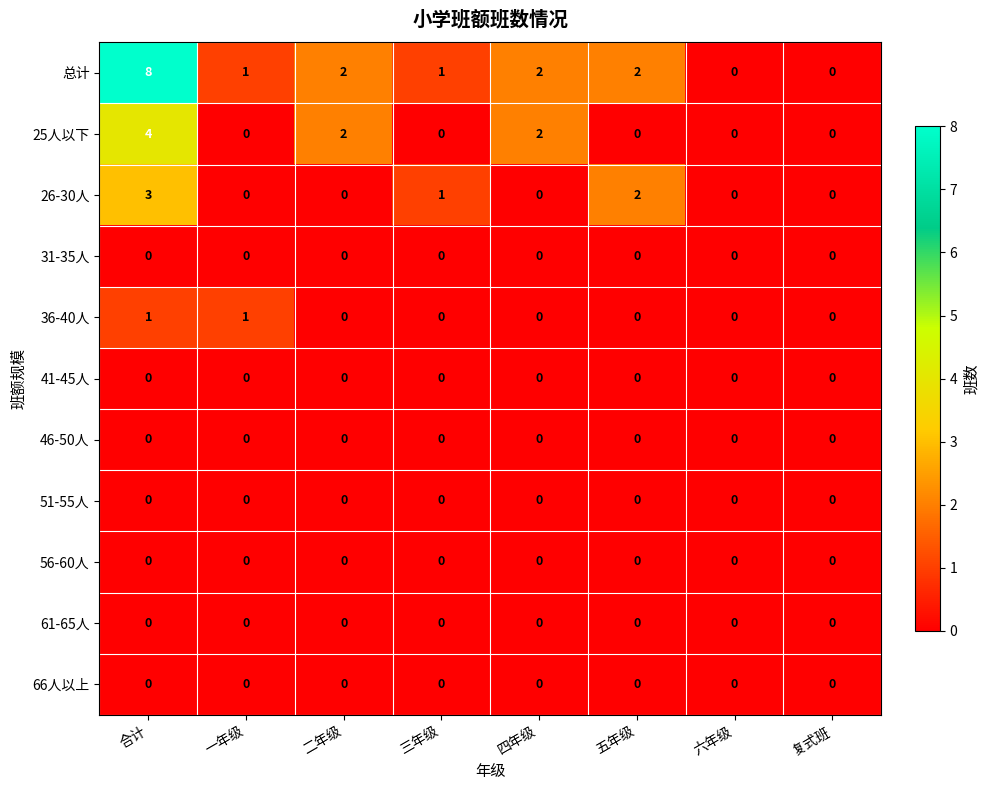

Which category has the highest value across all series?

合计